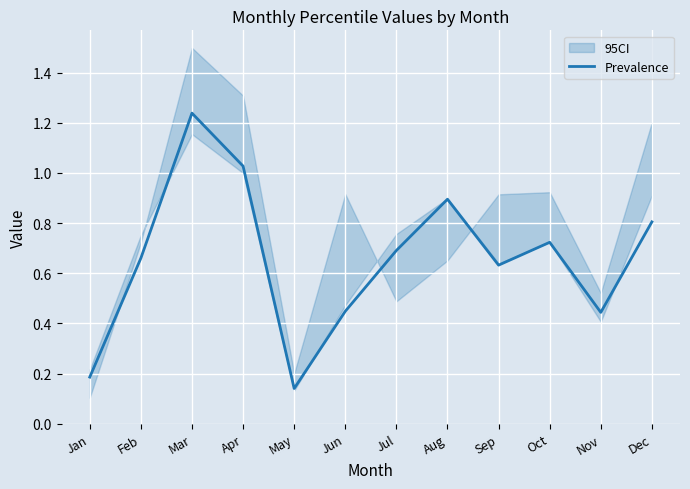

What value does the data have at Feb?

0.7